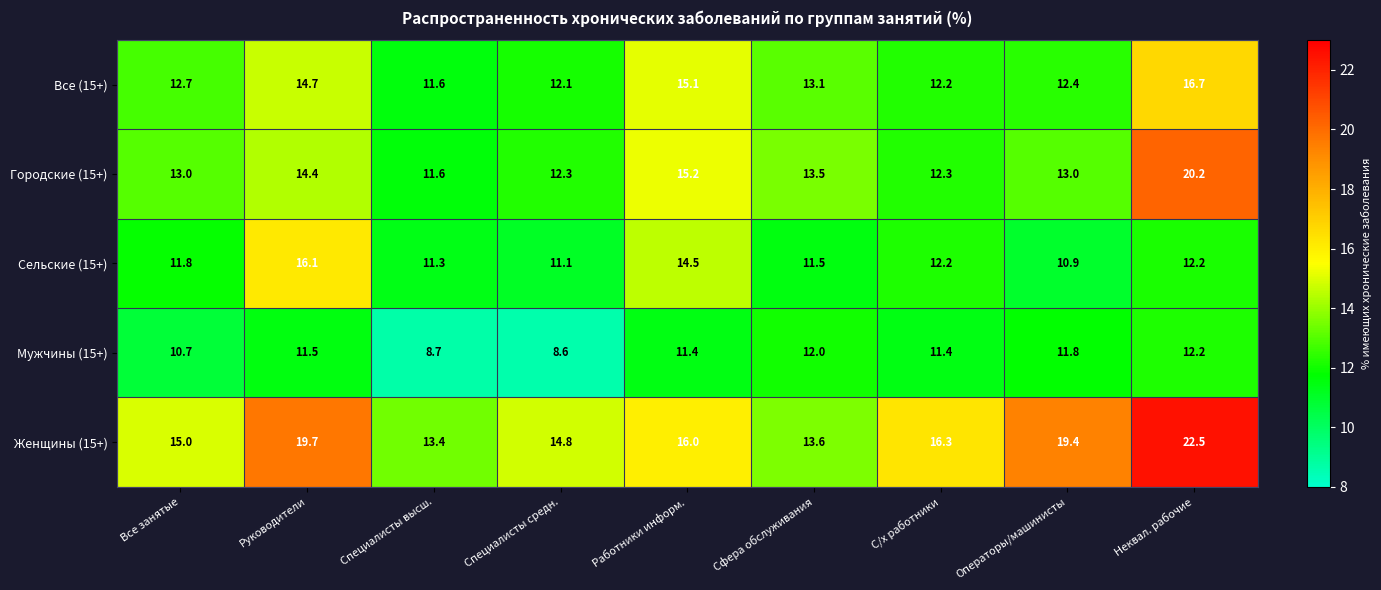

Which series has the largest total across all categories?

Женщины (15+)